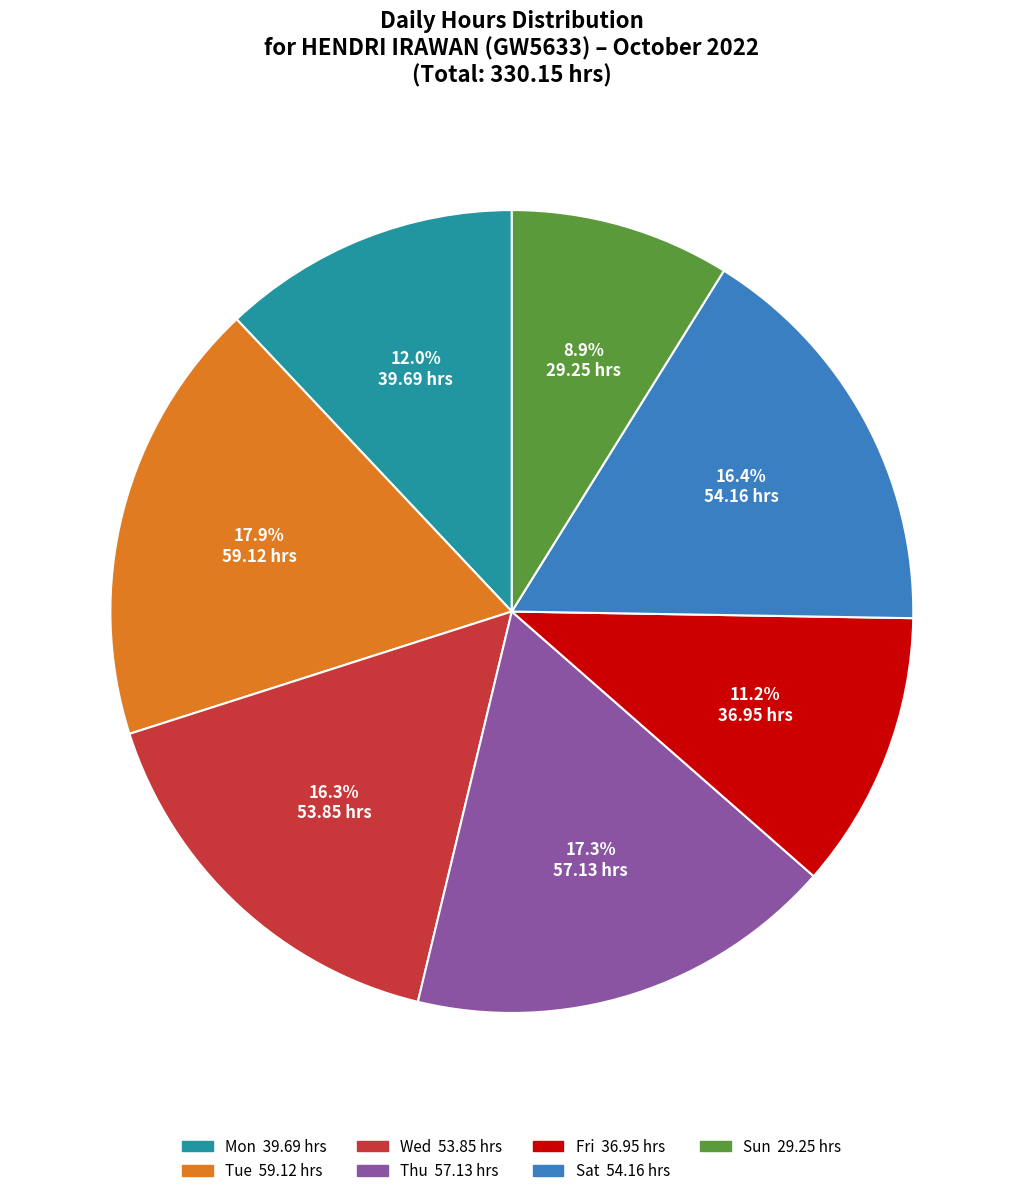

Is there any slice that represents more than half of the pie?

No